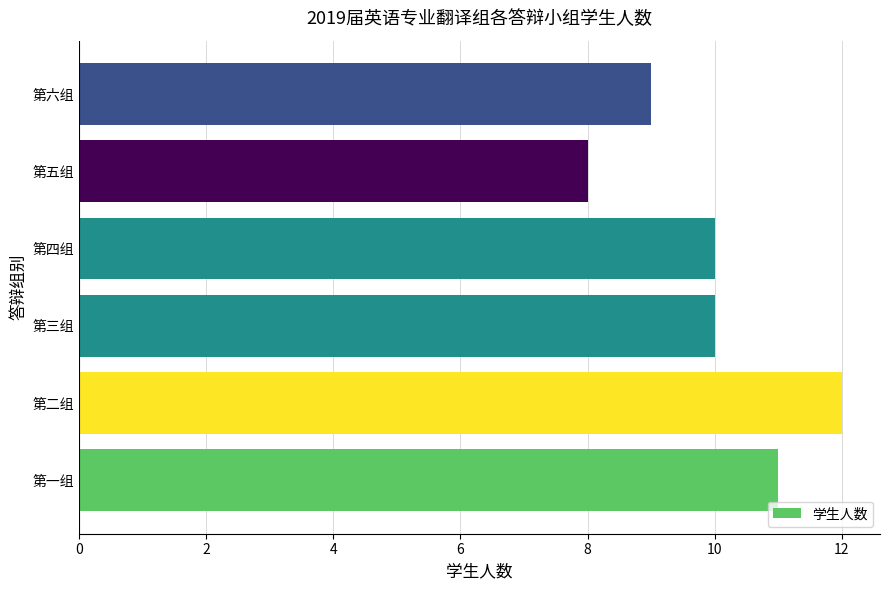

What value does the data have at 第一组?

11